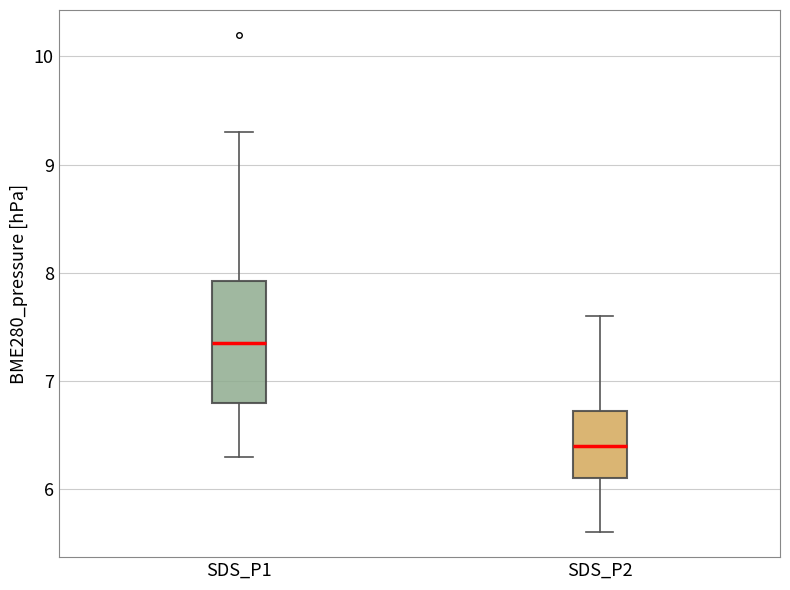

Where does the lower whisker of the box for SDS_P2 end on the y-axis? The values are not printed on the chart, so give them approximately, as read against the axis.

5.6